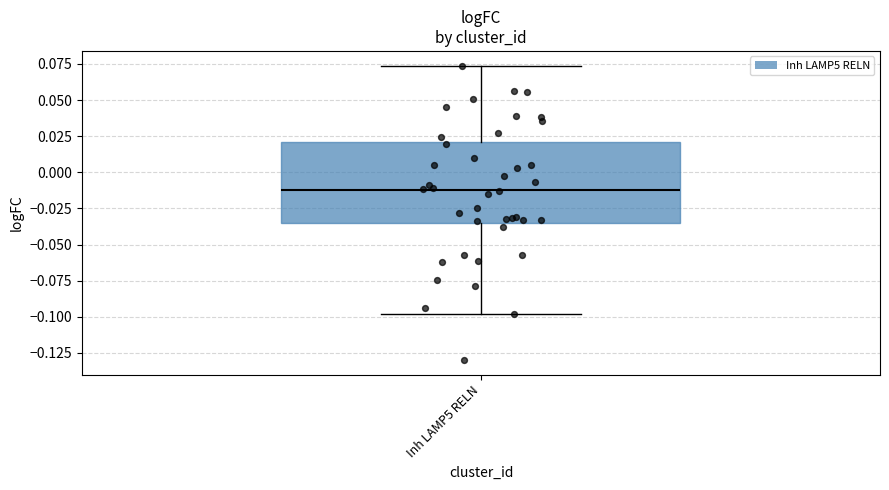

Transcribe this box plot: give where the median line is, the range the box spans, and where the two whiskers end, as read against the y-axis. The values are not printed on the chart, so give them approximately, as read against the axis.

median -0.010, box -0.035 to 0.020, whiskers -0.100 to 0.075